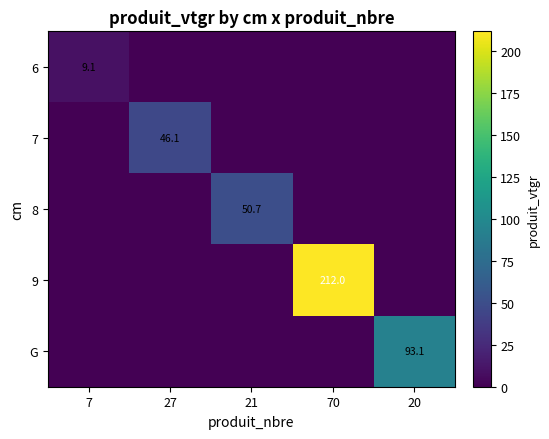

What is the maximum value for 8?

50.7